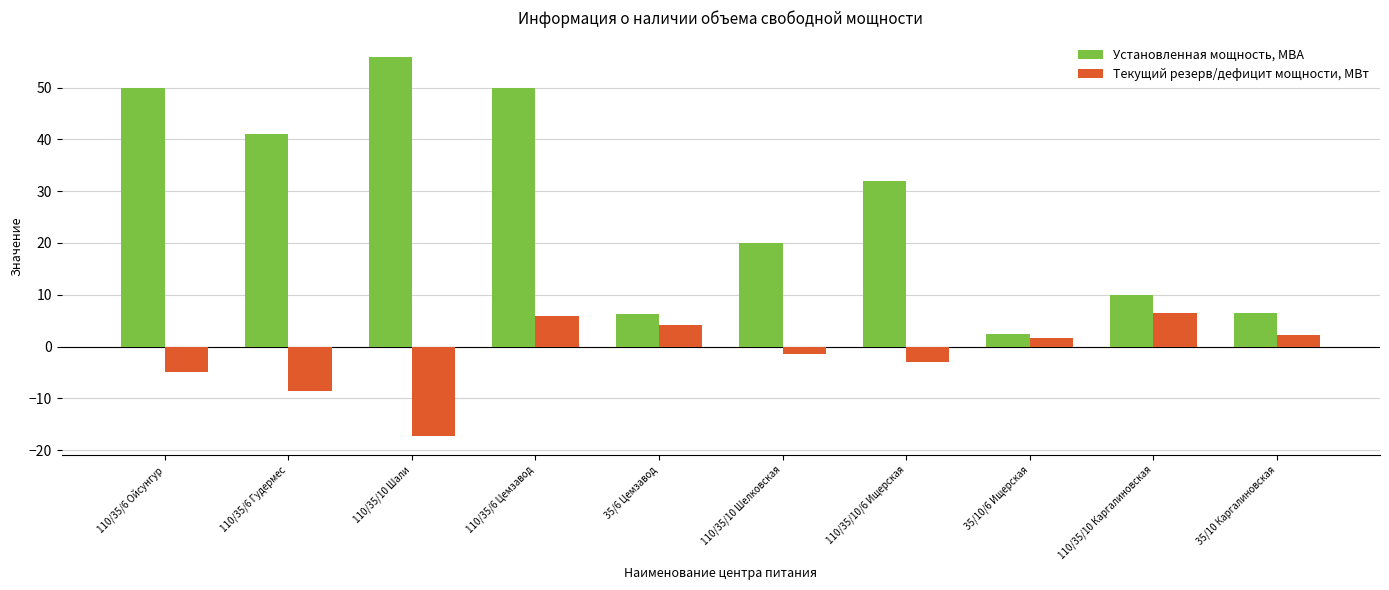

Is the value of Установленная мощность, МВА at 35/6 Цемзавод greater than the value of Текущий резерв/дефицит мощности, МВт at 110/35/6 Гудермес?

Yes